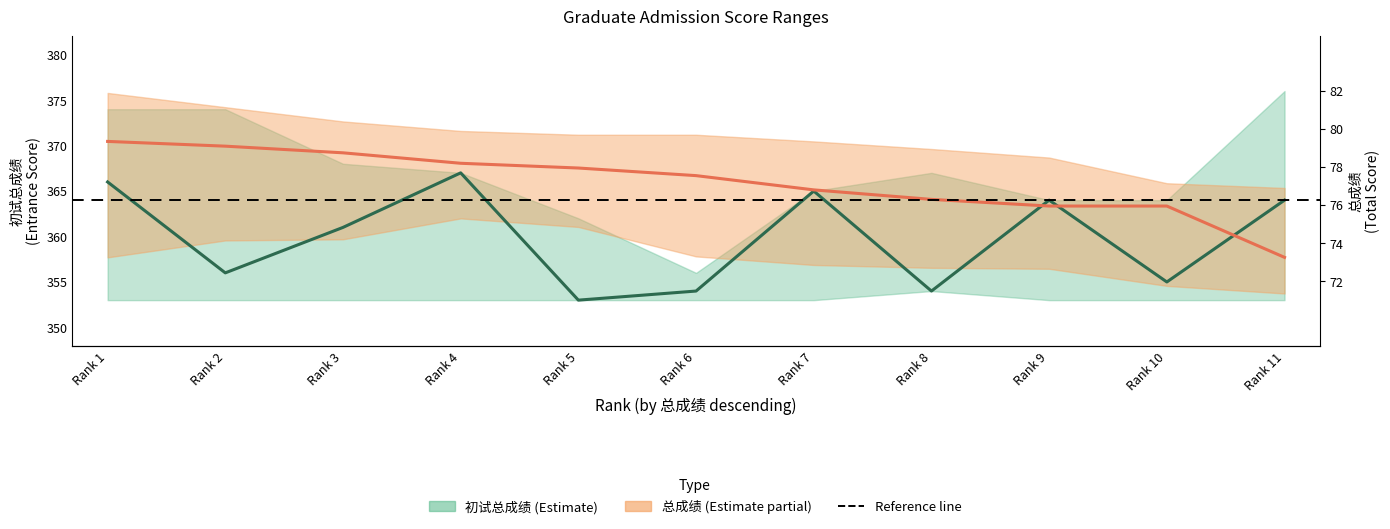

Reading right to left, extract all data points from this chart.

初试总成绩 mean: 364.0	355.0	364.0	354.0	365.0	354.0	353.0	367.0	361.0	356.0	366.0
总成绩 mean: 357.7	363.4	363.4	364.1	365.1	366.7	367.5	368.1	369.2	369.9	370.5